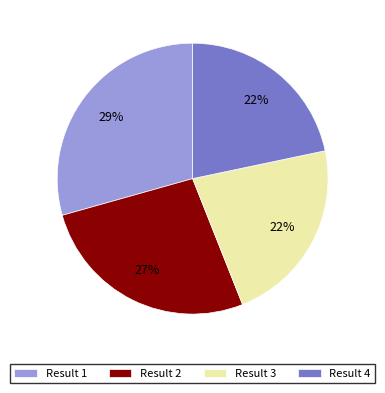

To the nearest percent, what is the average slice percentage?

25%